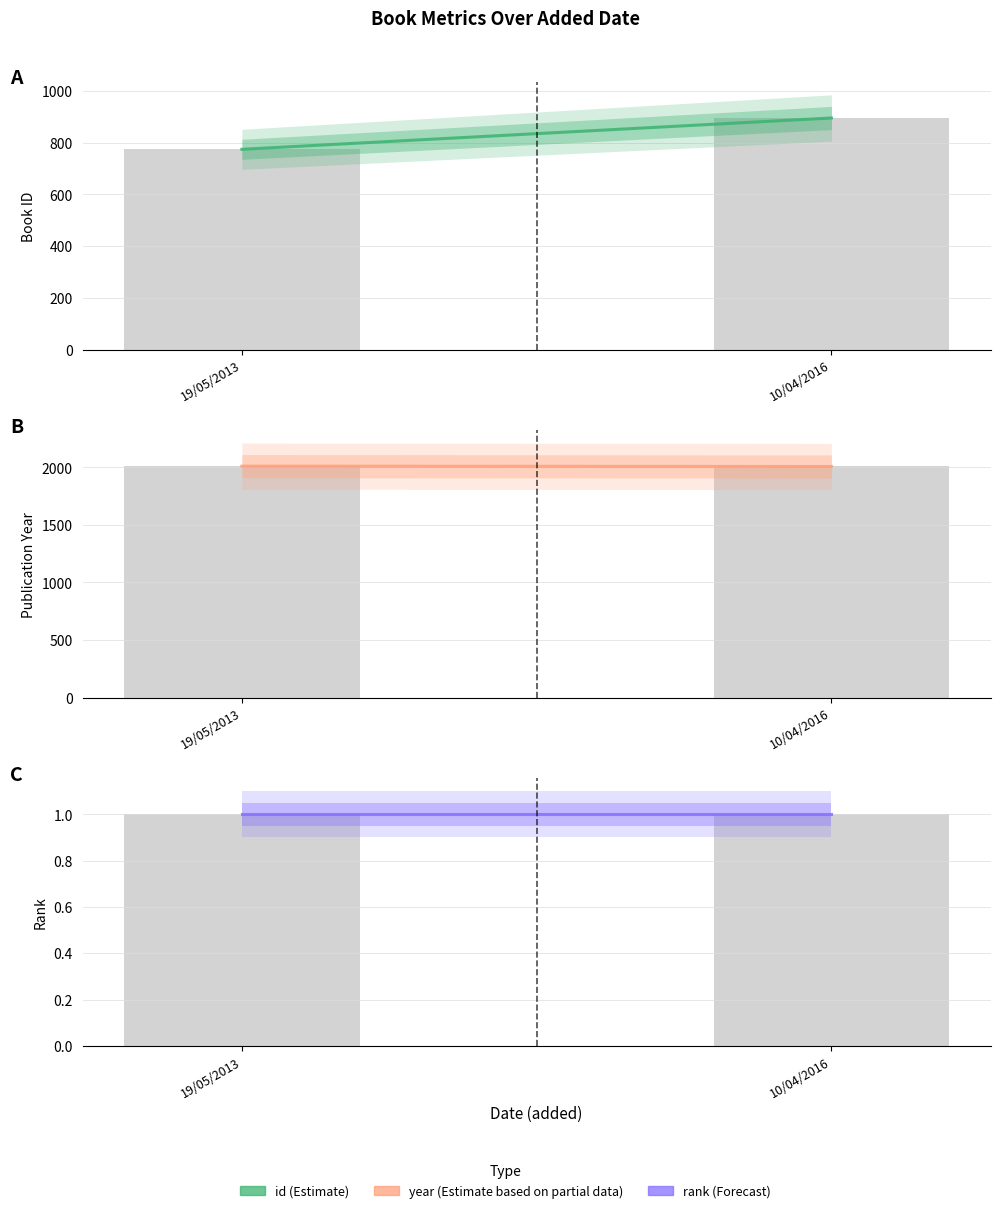

What is the minimum value shown in the chart?

1